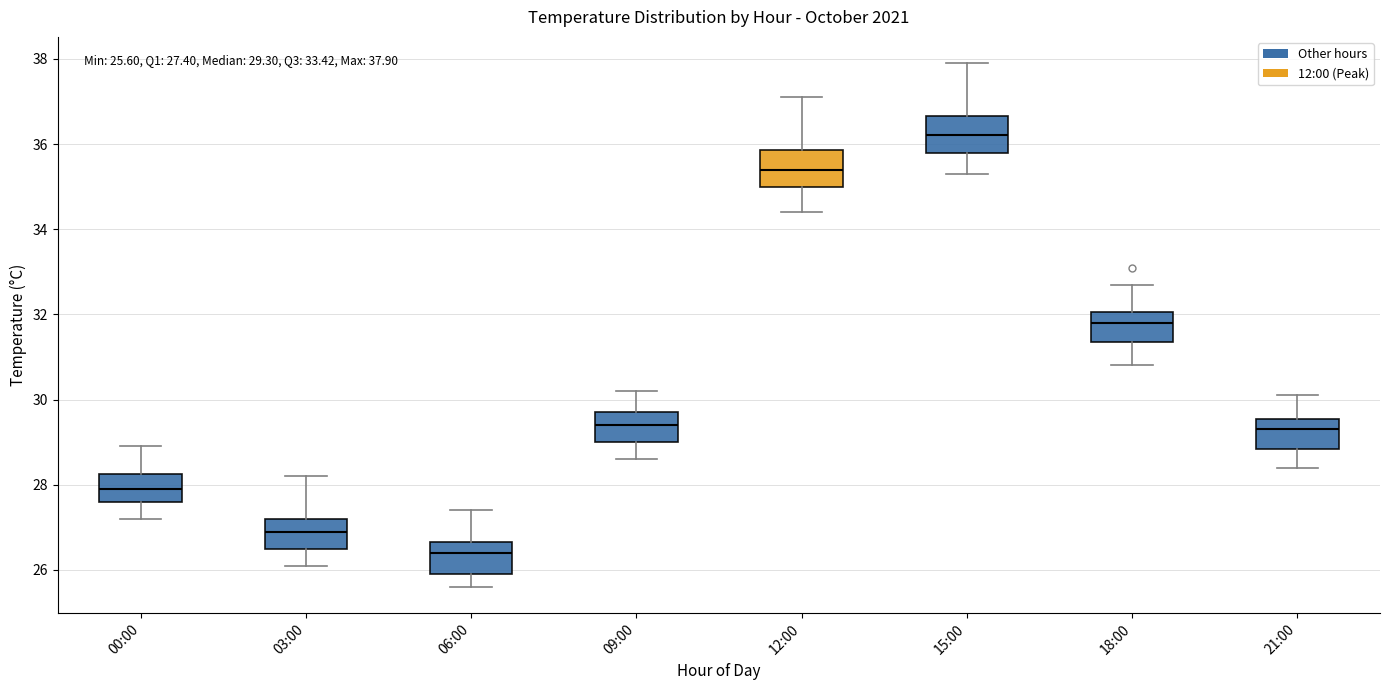

Which box has the highest median line?

15:00